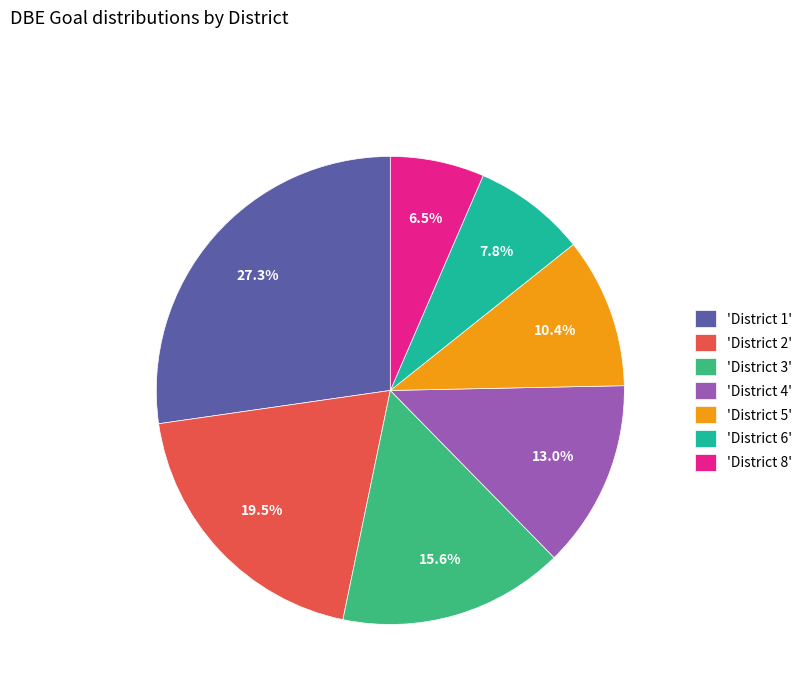

What is the total percentage of 'District 5' and 'District 1'?

37.7%